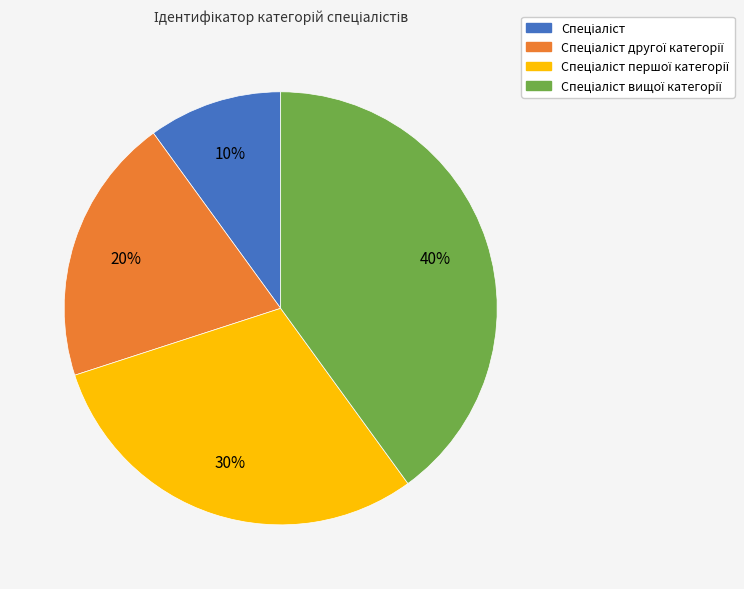

Does any single category account for the majority?

No